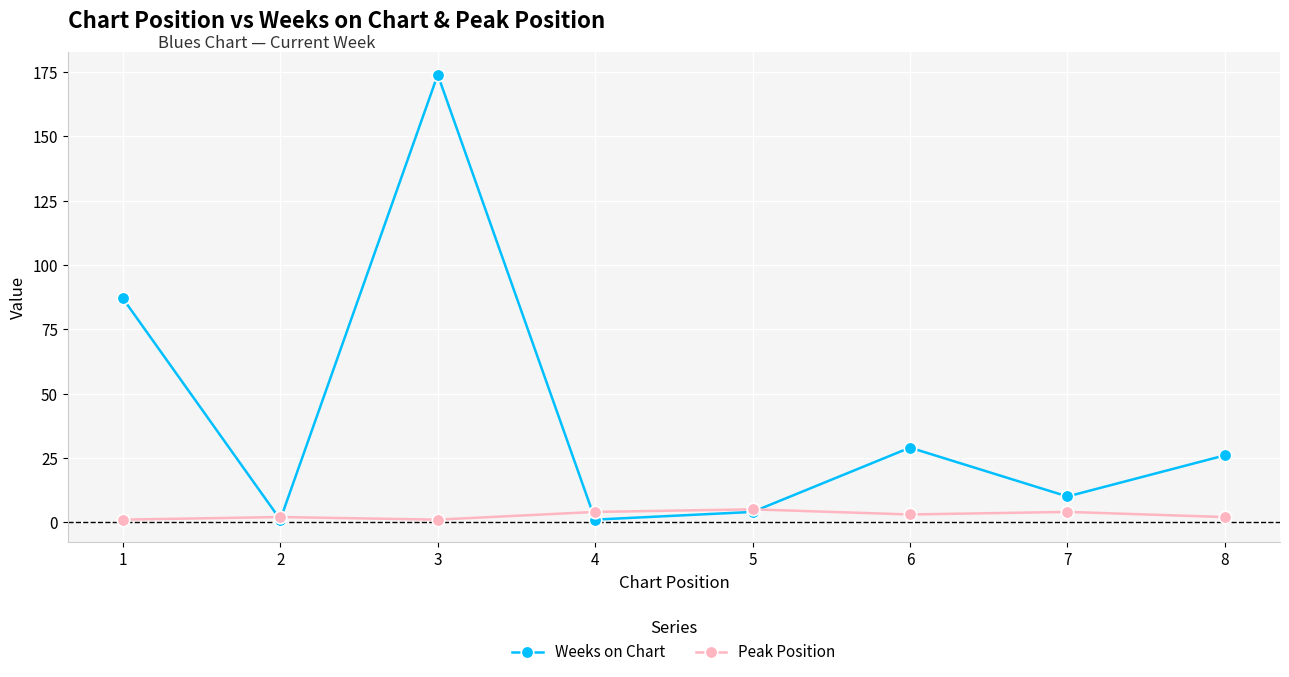

How many data points does each series have?

8